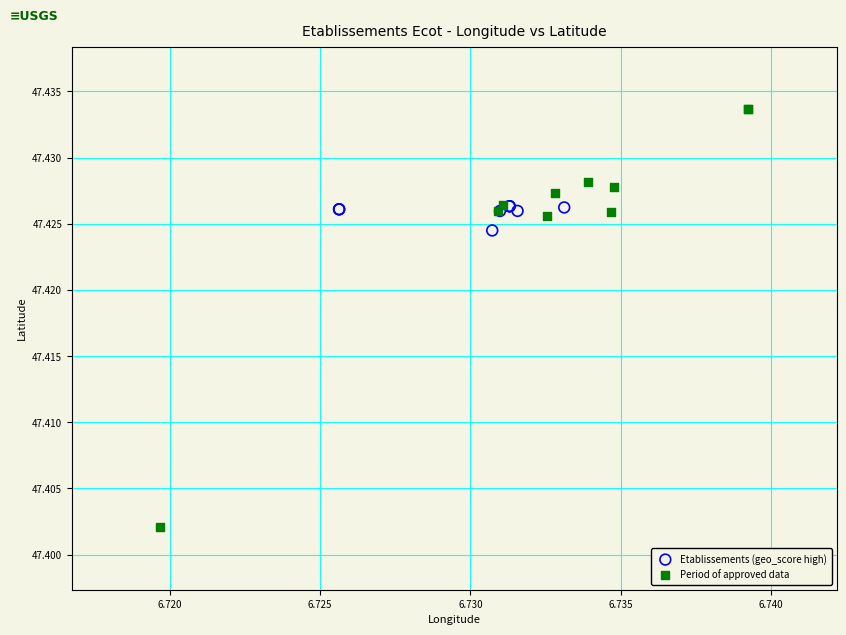

Which series has the largest Y range (max minus min)?

Period of approved data